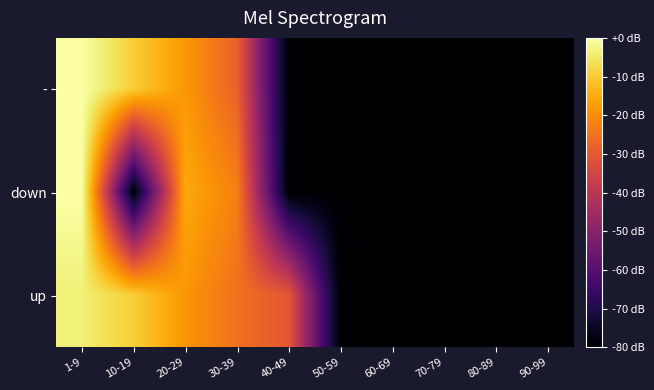

Which series has the largest range (max minus min)?

-